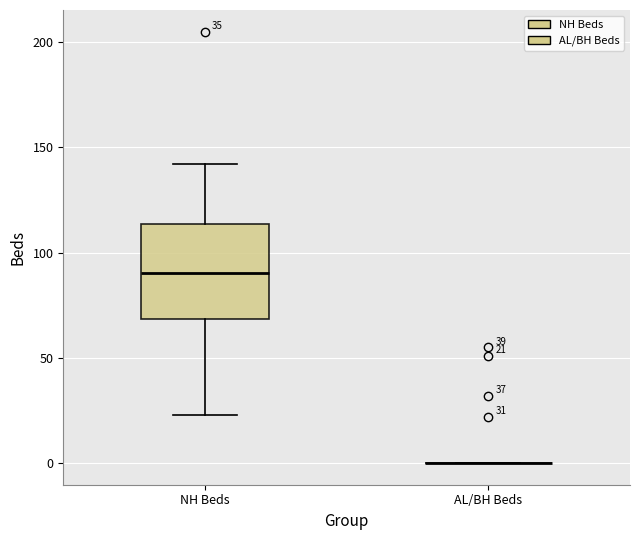

Comparing the boxes themselves (not the whiskers), which one is the tallest?

NH Beds